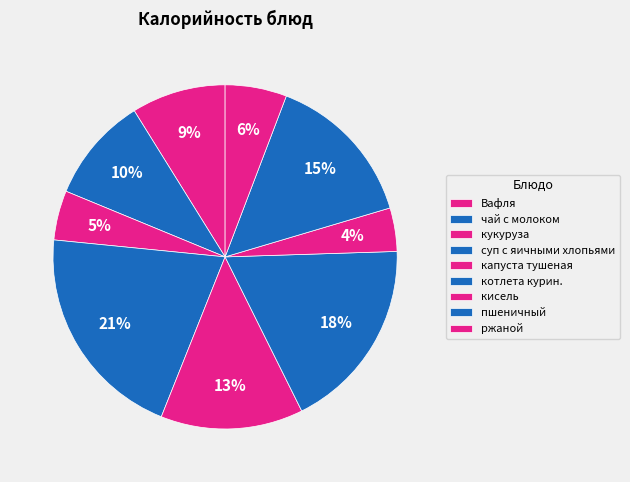

Count the number of slices in the pie.

9